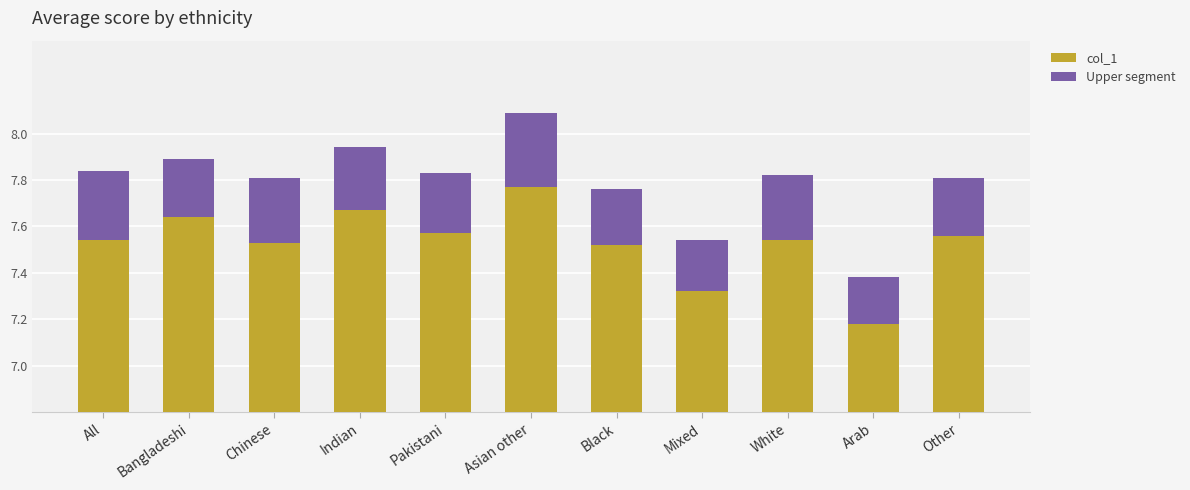

At which label is col_1 closest to 7?

Arab